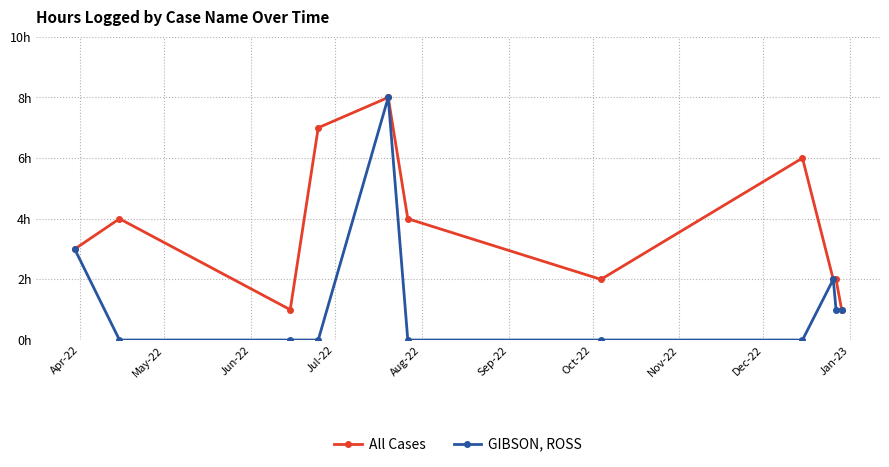

Is this an area chart (filled region under the line)?

No